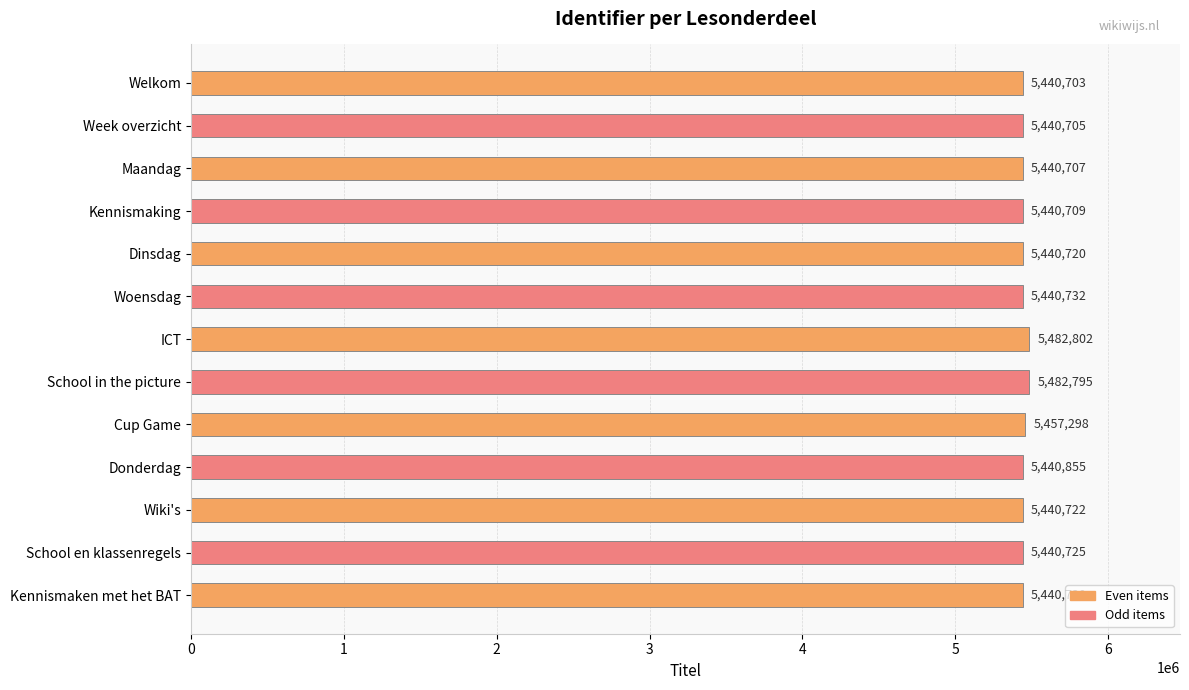

What is the value of the 5th bar from the top?

5440720